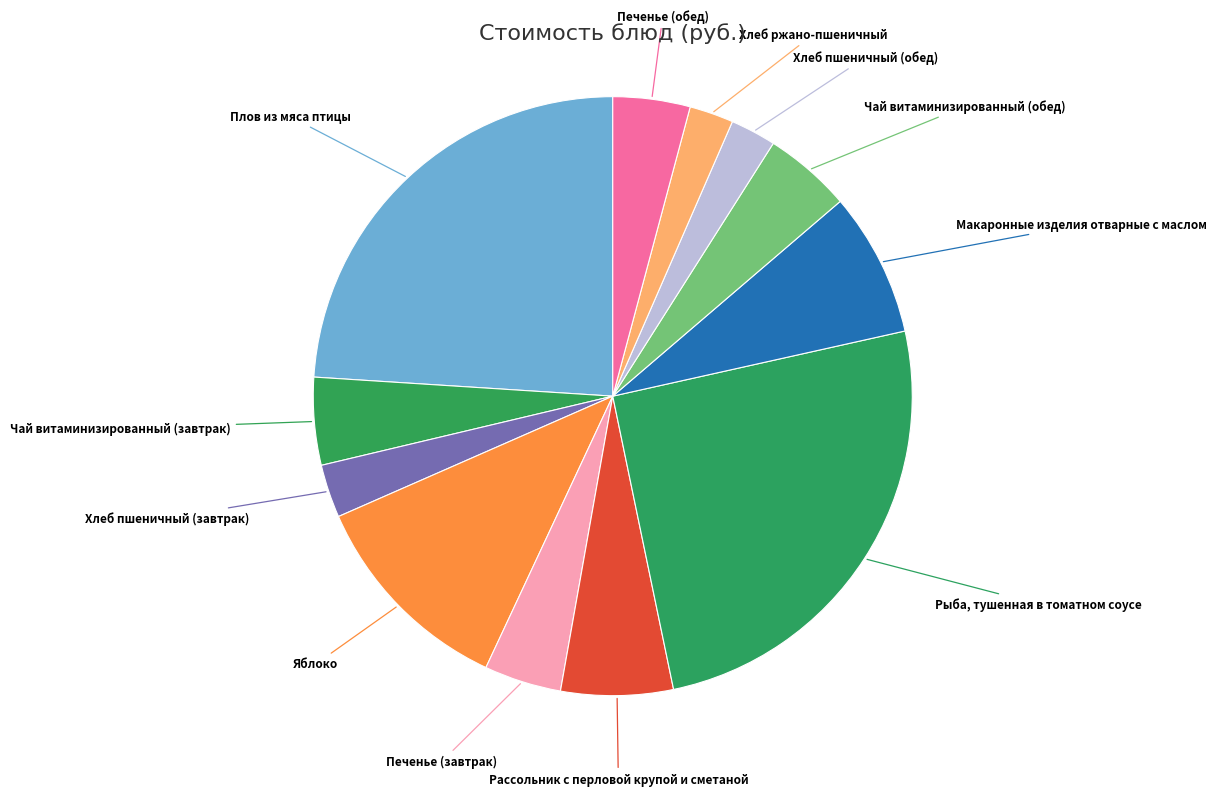

What is the largest slice in the pie chart?

Рыба, тушенная в томатном соусе